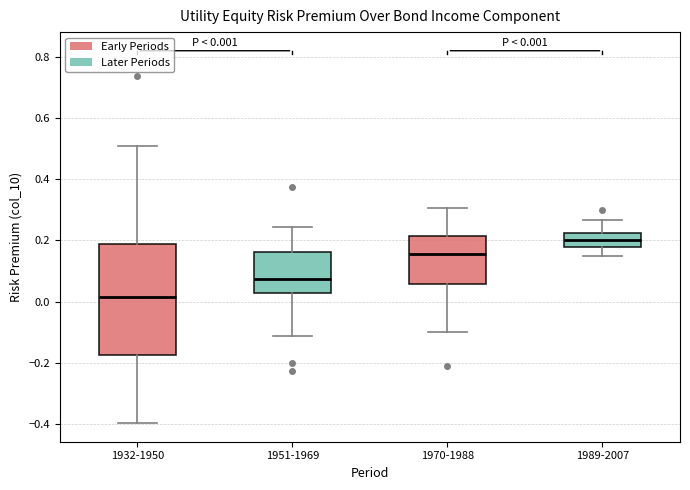

Which box's median line is the lowest?

1932-1950